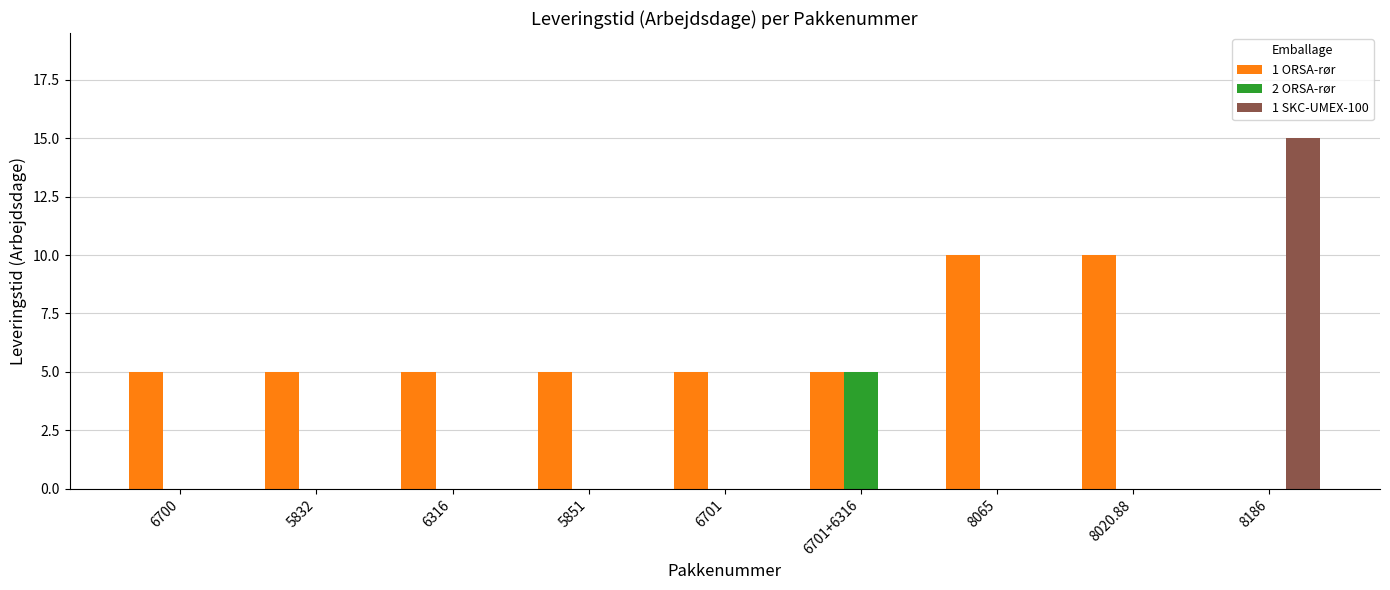

What are all the series names shown in the legend?

1 ORSA-rør, 2 ORSA-rør, 1 SKC-UMEX-100